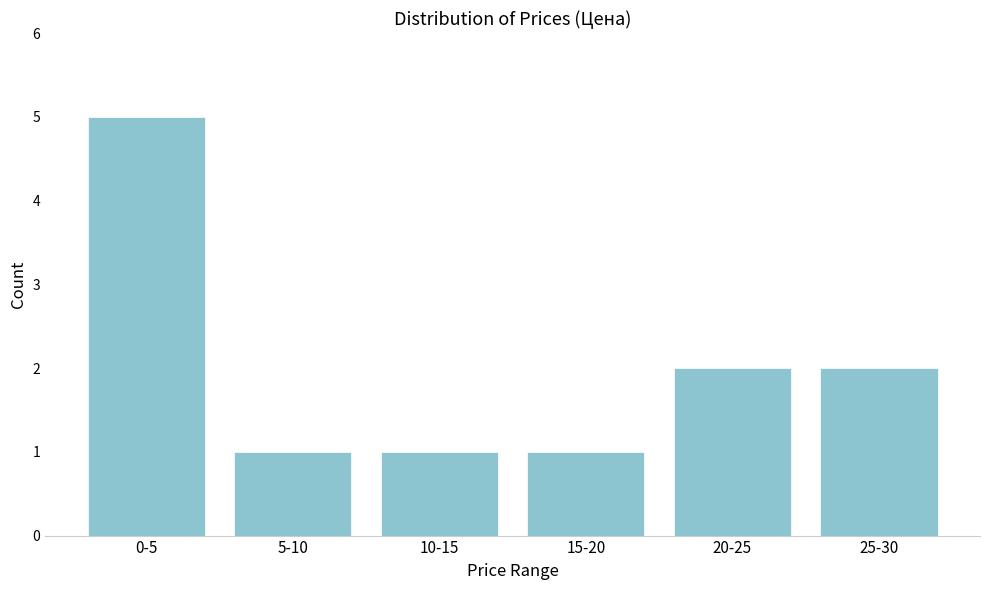

Reading left to right, extract all data points from this chart.

0-5=5	5-10=1	10-15=1	15-20=1	20-25=2	25-30=2